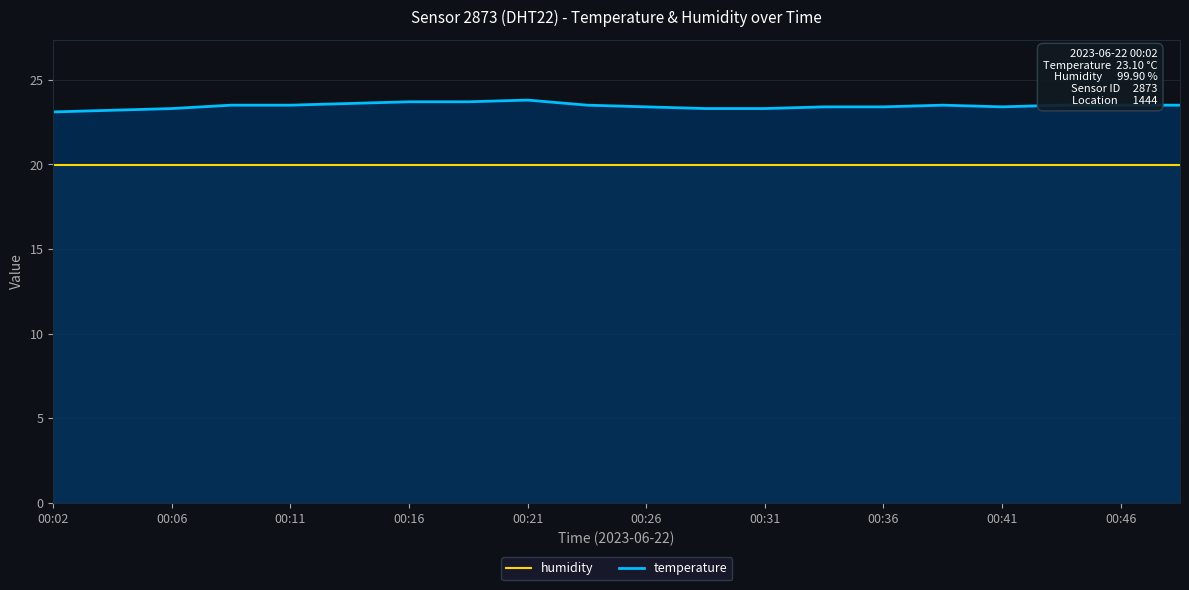

What is the label of the 20th point from the right?

00:02